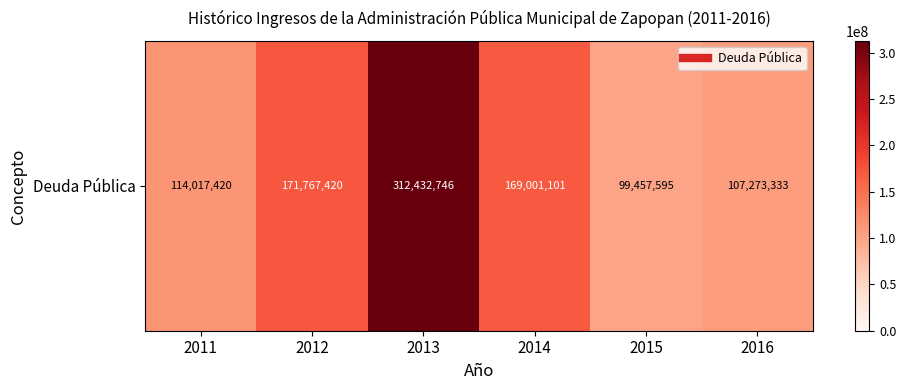

List the labels in order of value, smallest first.

2015, 2016, 2011, 2014, 2012, 2013